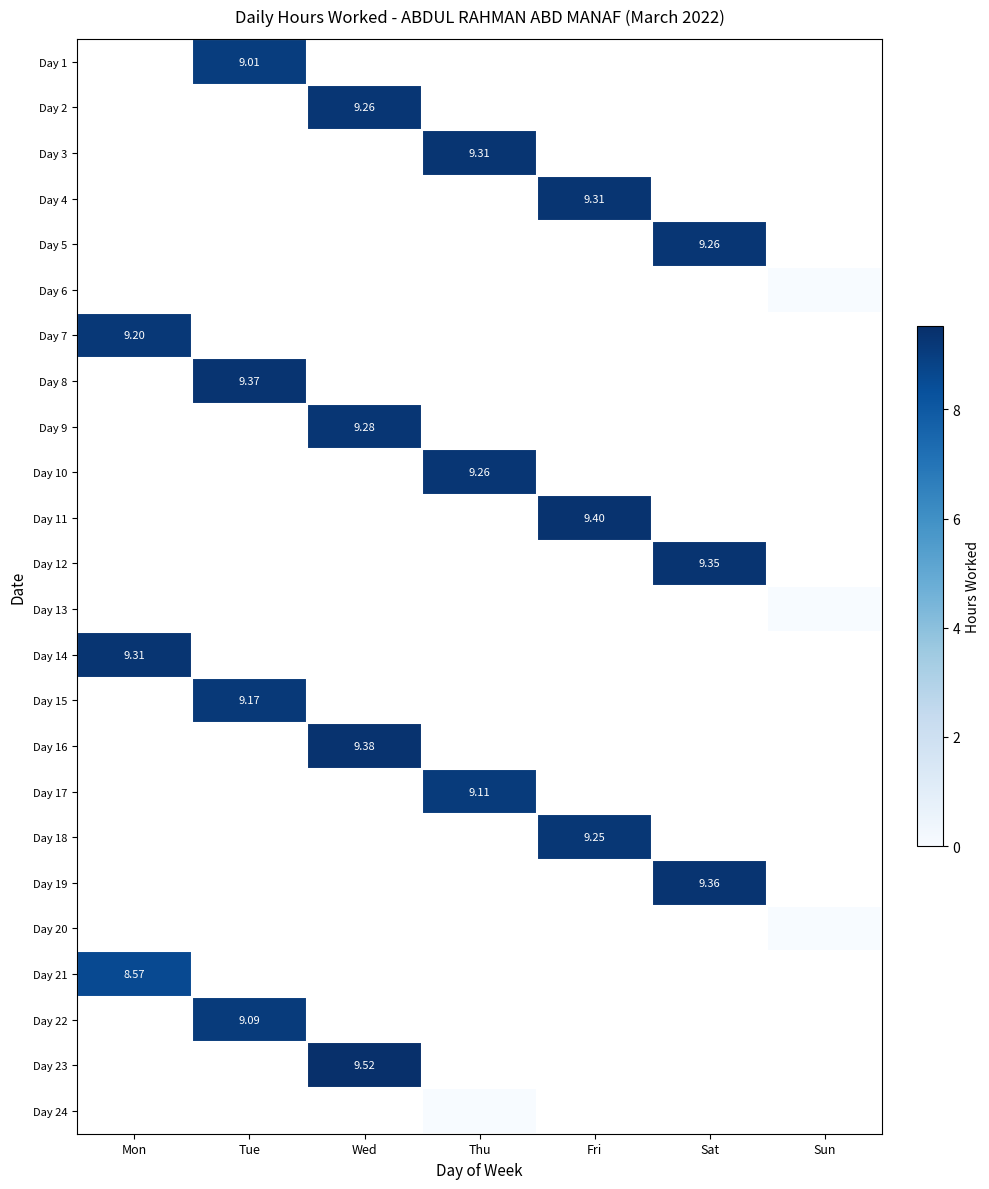

Is it true that Day 10 equals 5.5 at Thu?

False